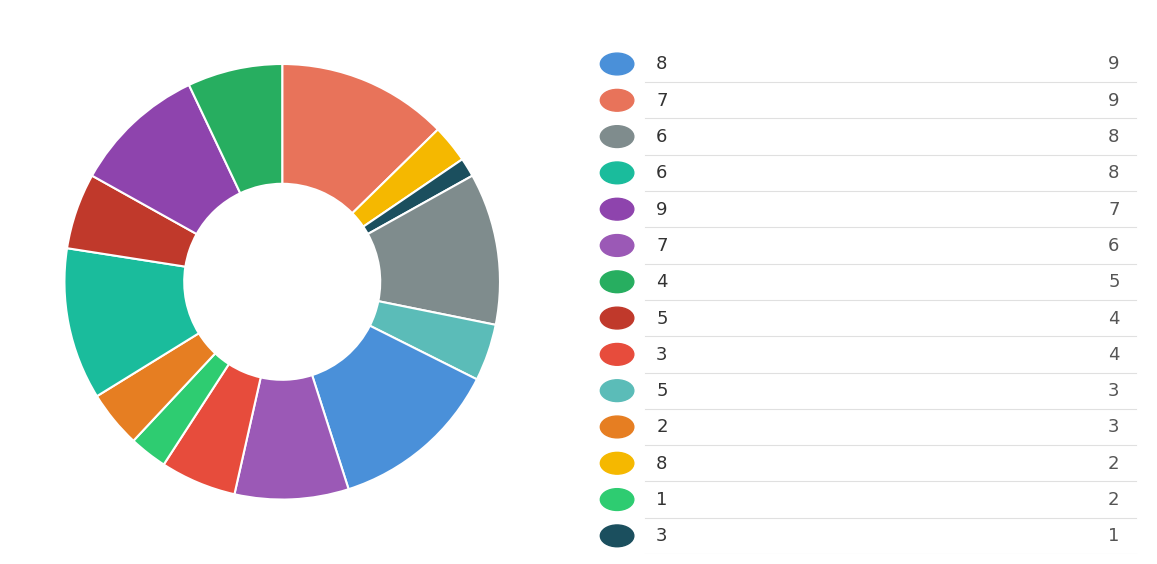

How many segments does this pie chart have?

14